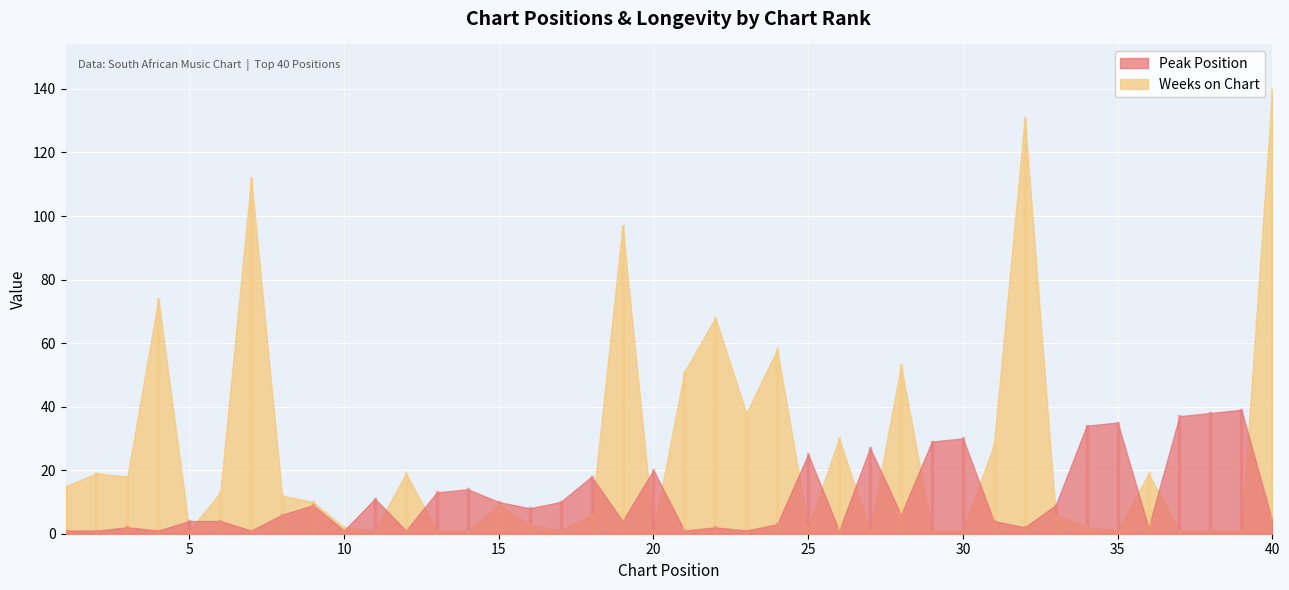

What is the greatest value displayed?

140